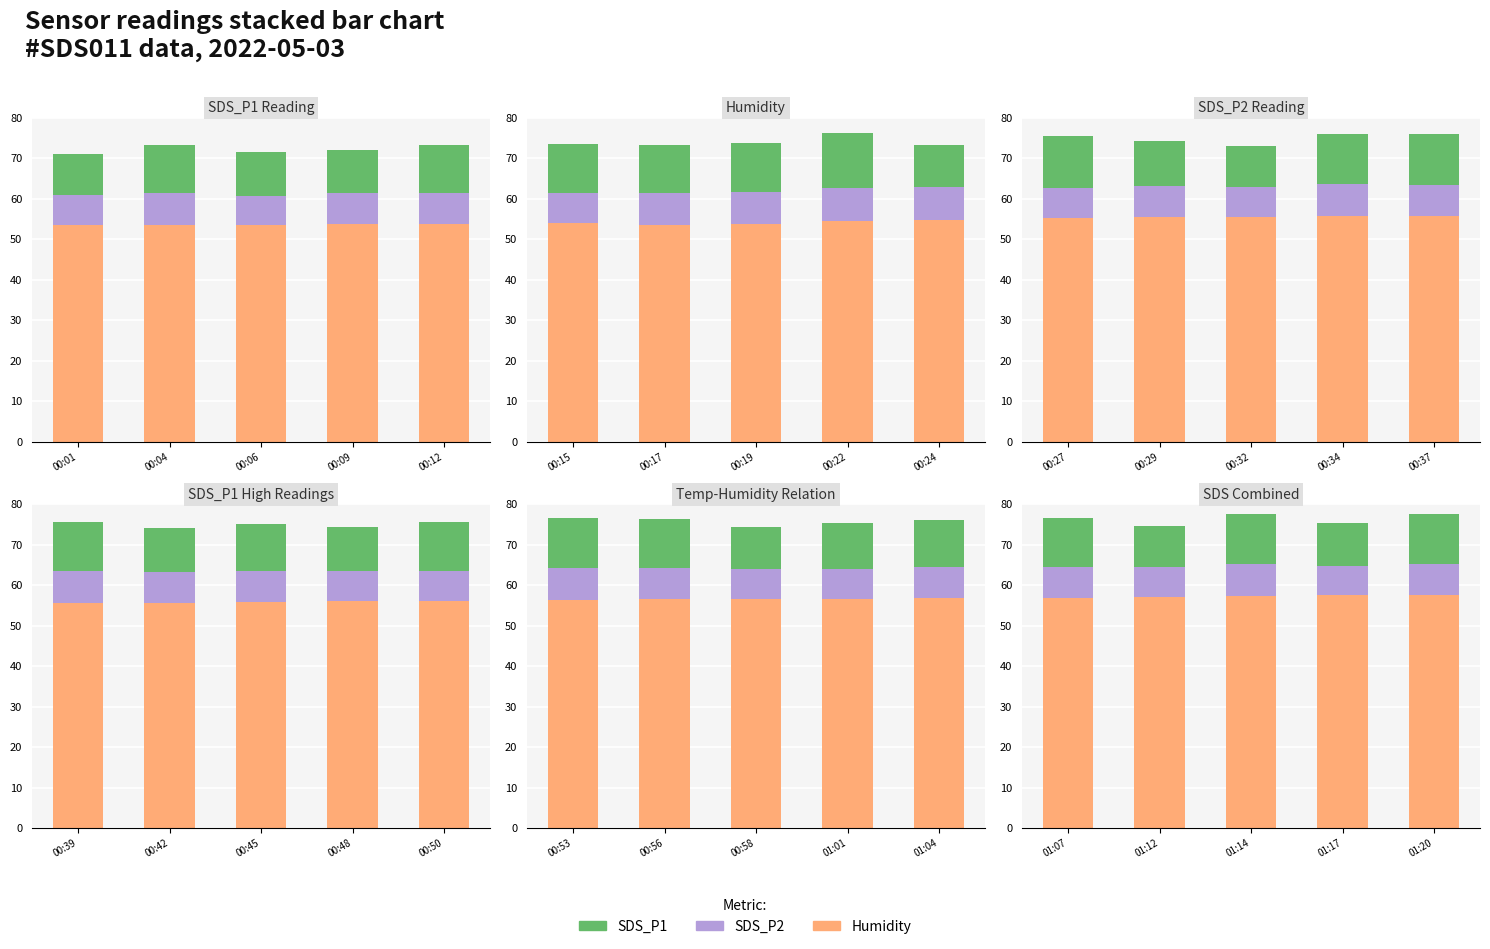

What is the value of the SDS_P1 bar at the 1st from the left?

12.1